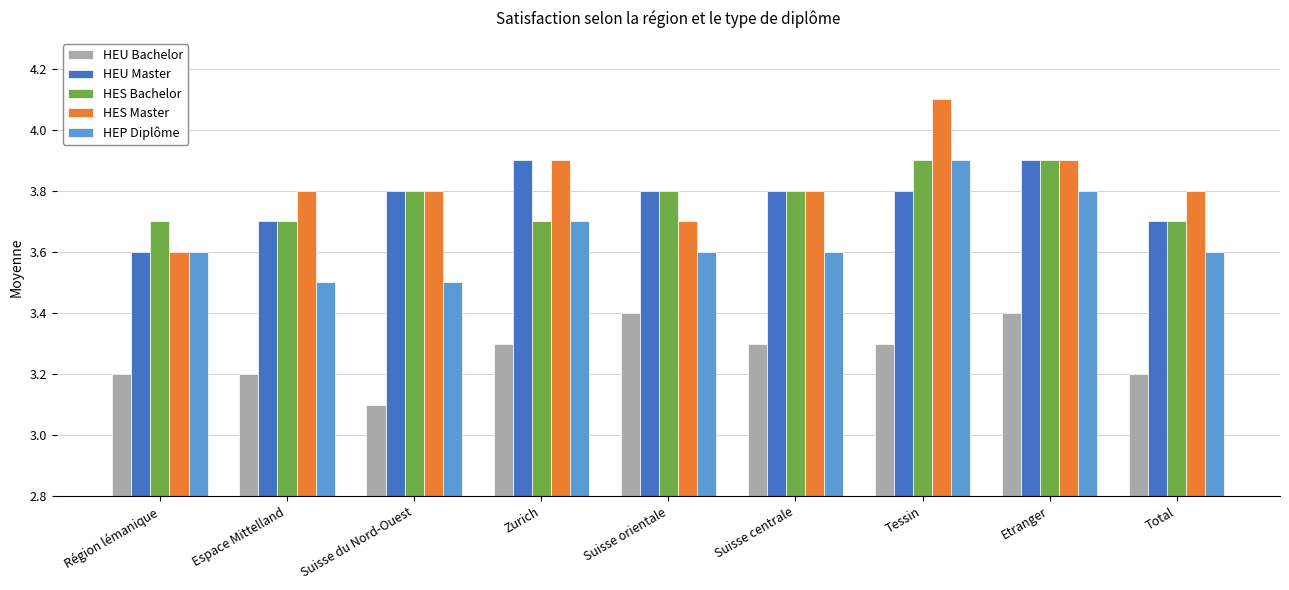

What position from the left is Etranger?

8